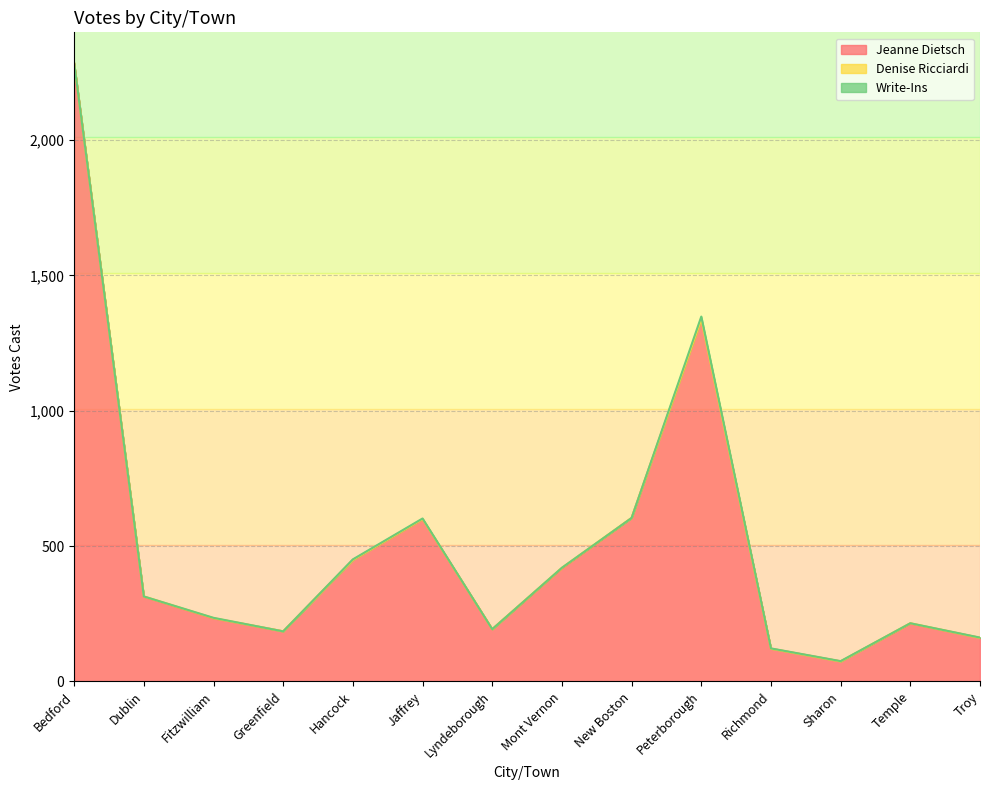

True or false: Denise Ricciardi has a value of -1 at Lyndeborough.

False